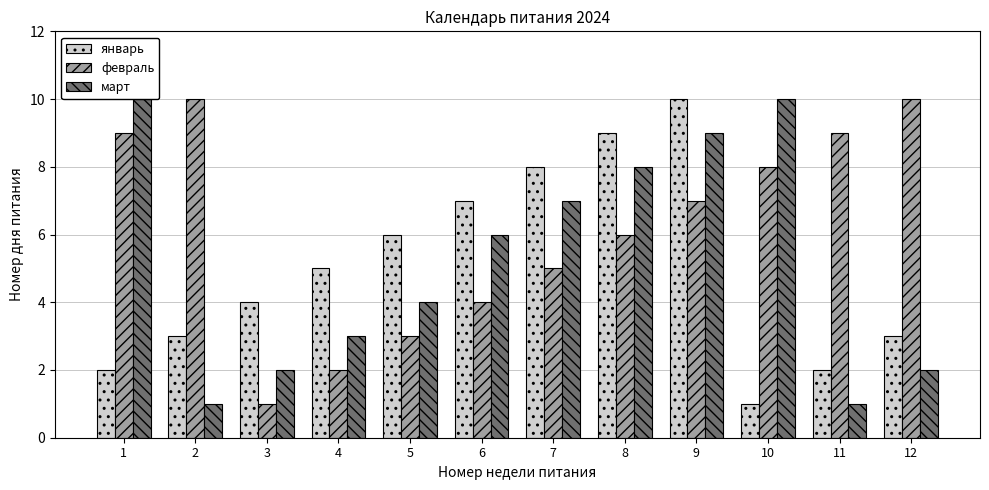

Reading left to right, list all the values displayed in this chart.

январь: 1=2	2=3	3=4	4=5	5=6	6=7	7=8	8=9	9=10	10=1	11=2	12=3
февраль: 1=9	2=10	3=1	4=2	5=3	6=4	7=5	8=6	9=7	10=8	11=9	12=10
март: 1=10	2=1	3=2	4=3	5=4	6=6	7=7	8=8	9=9	10=10	11=1	12=2